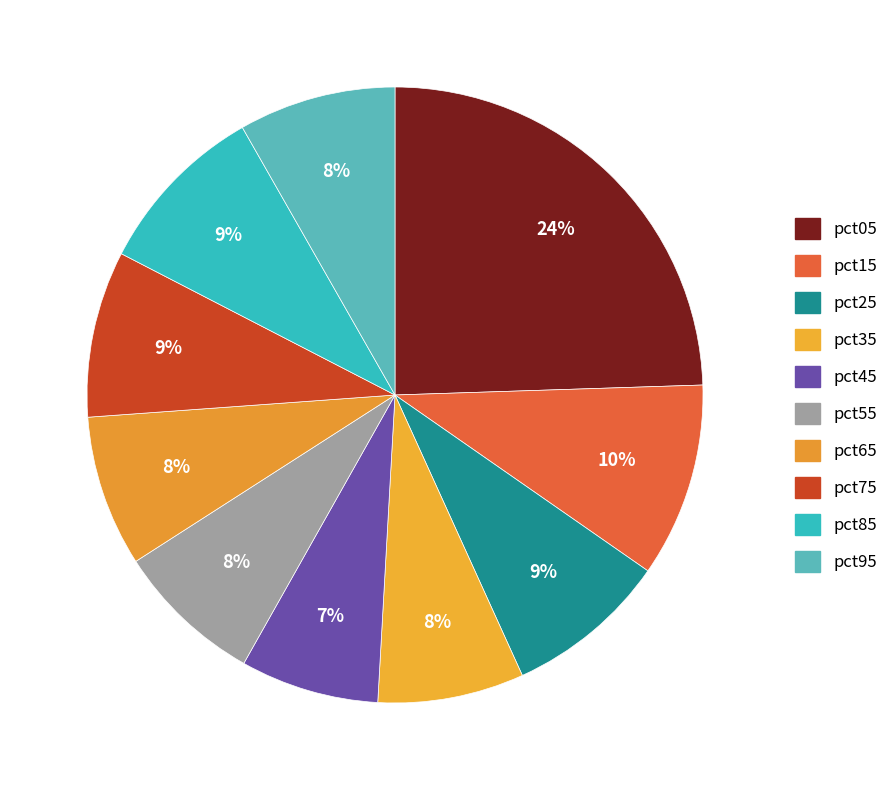

True or false: pct55 accounts for 20% of the total.

False